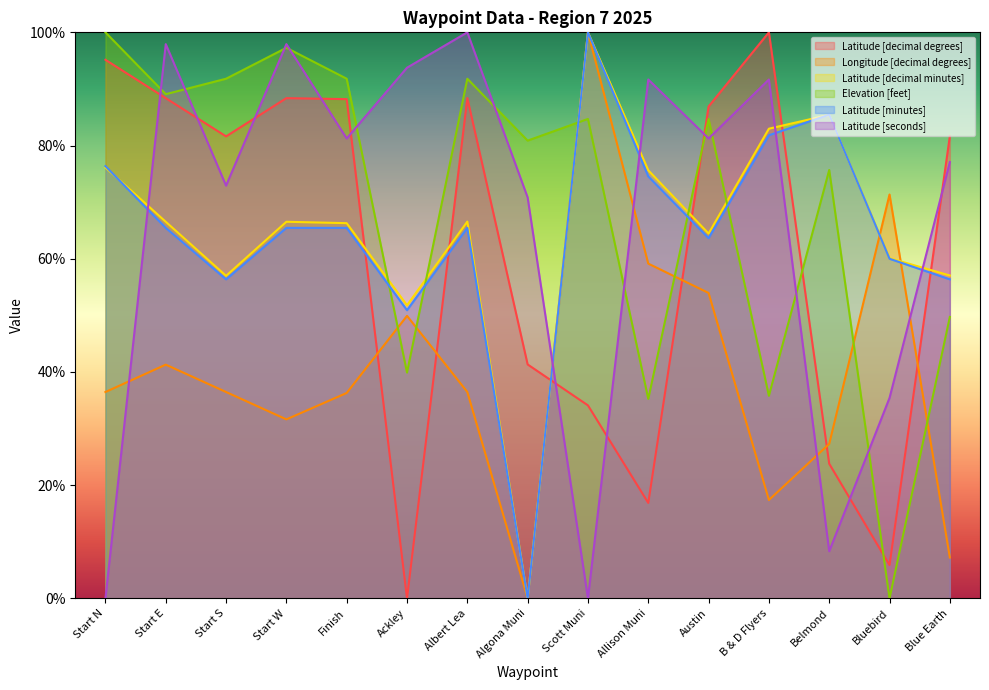

Count the number of categories in the chart.

15